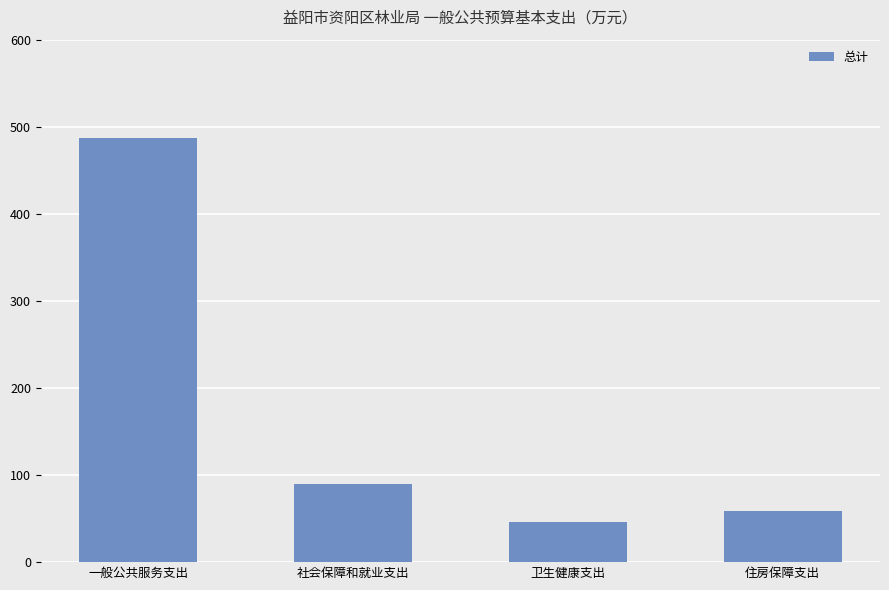

True or false: the data shows 202.7 at 一般公共服务支出.

False